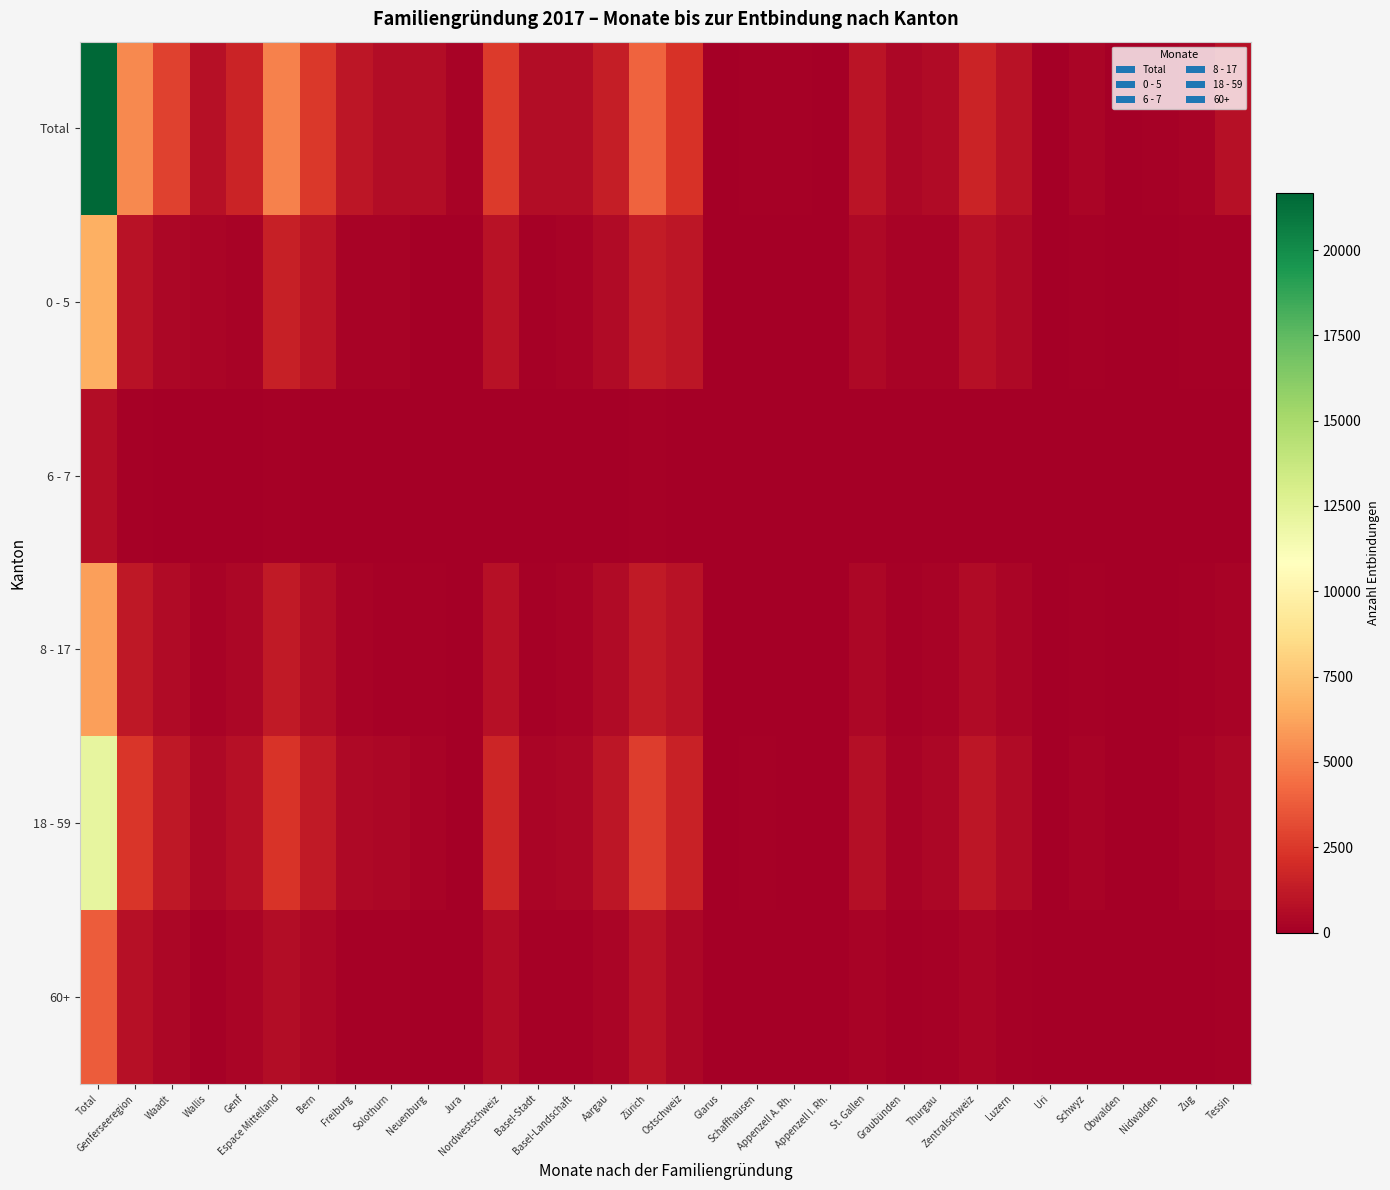

Which series changed the most between Freiburg and Jura?

Total